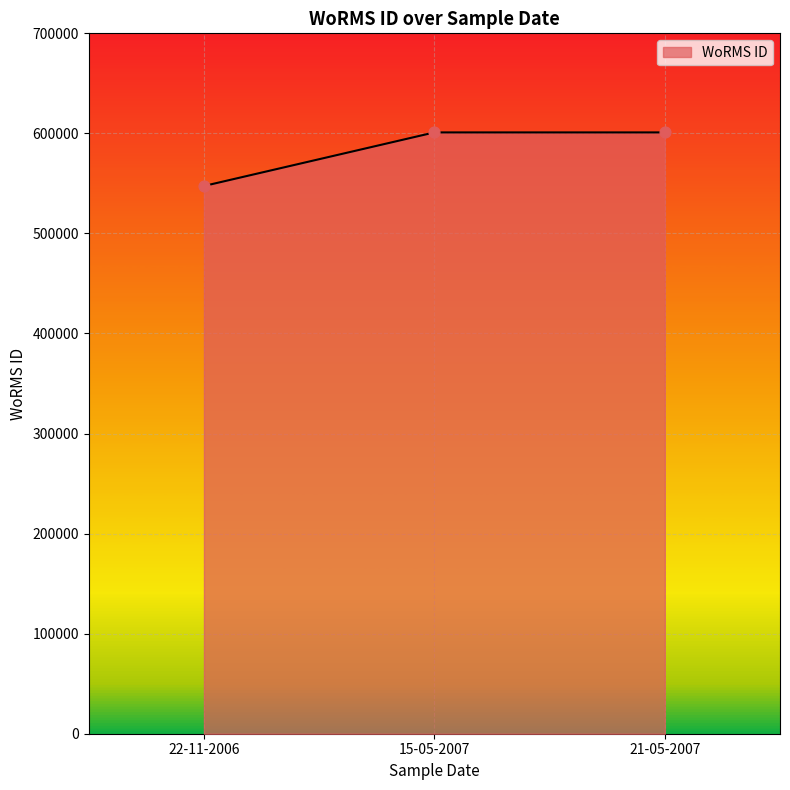

What is the ratio of the value at 15-05-2007 to the value at 22-11-2006?

1.1